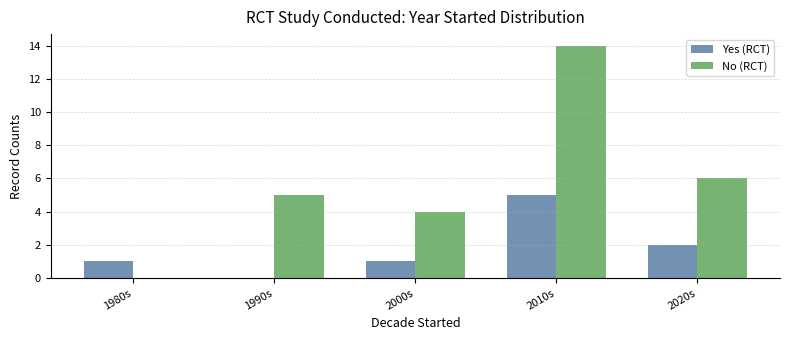

What are all the series names shown in the legend?

Yes (RCT), No (RCT)